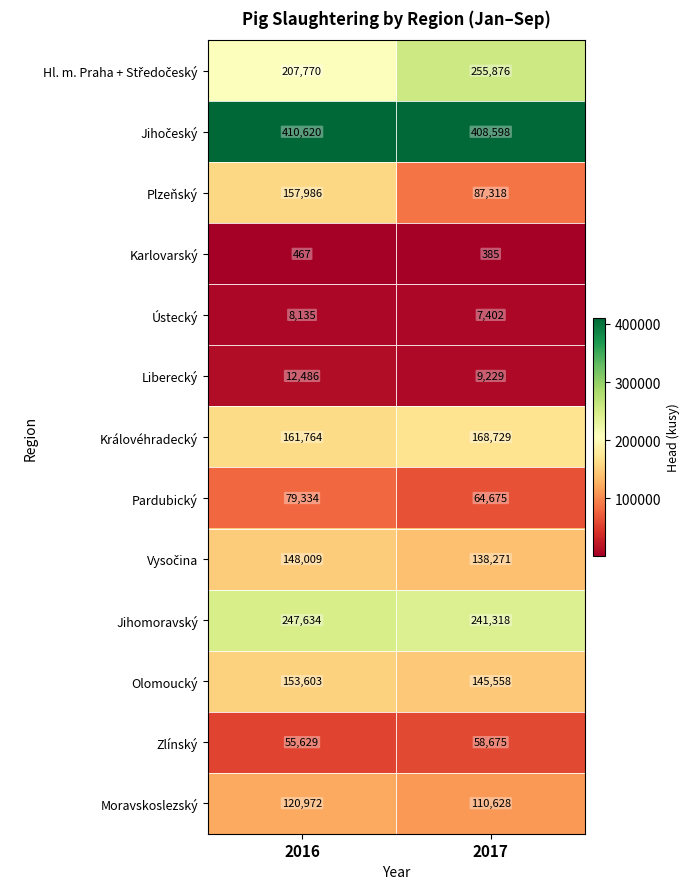

What is the maximum value for Olomoucký?

153603